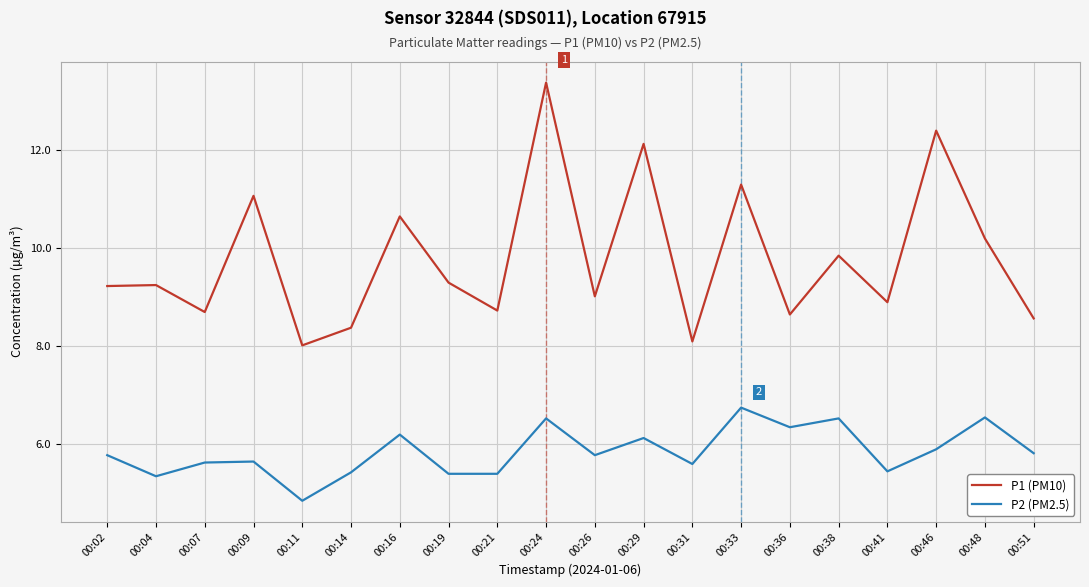

Which series changed the most between 00:29 and 00:38?

P1 (PM10)